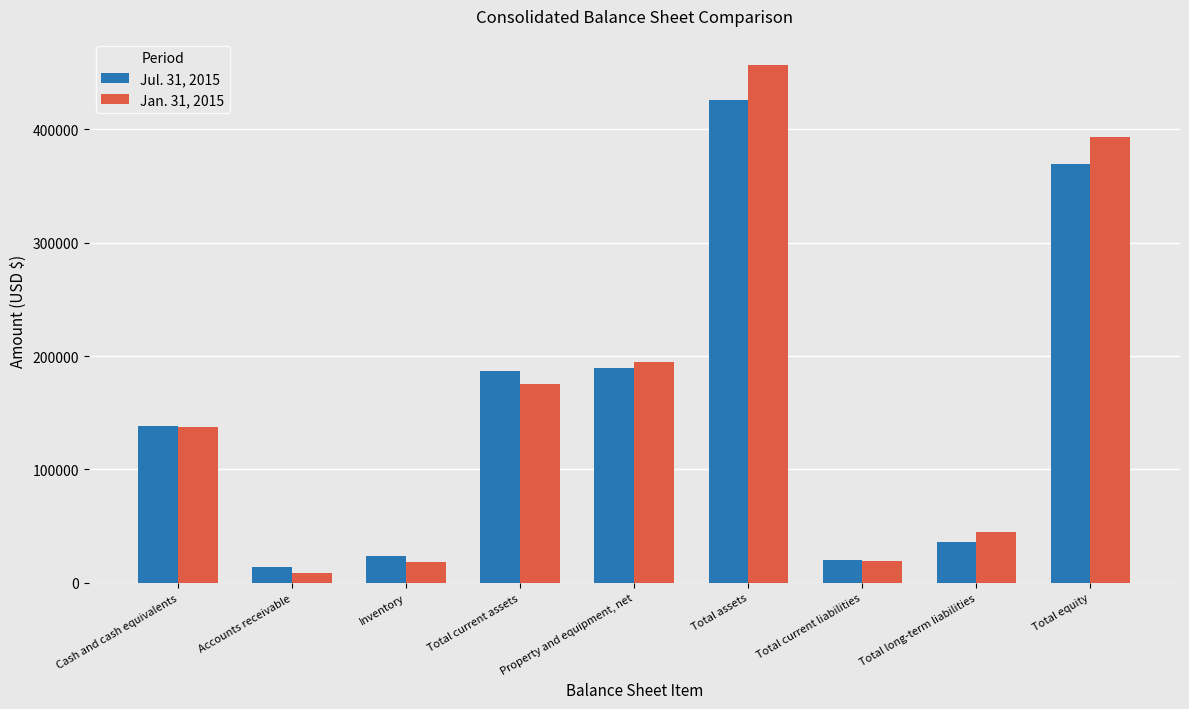

Is the value of Jan. 31, 2015 at Property and equipment, net greater than the value of Jul. 31, 2015 at Accounts receivable?

Yes